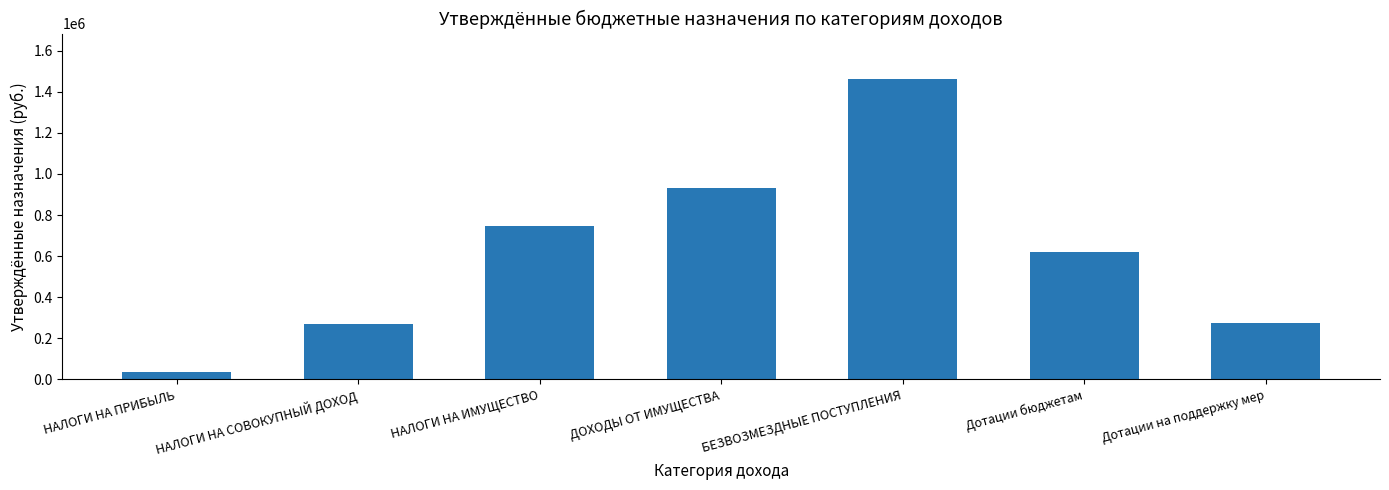

Where does the data first go above 620444?

НАЛОГИ НА ИМУЩЕСТВО